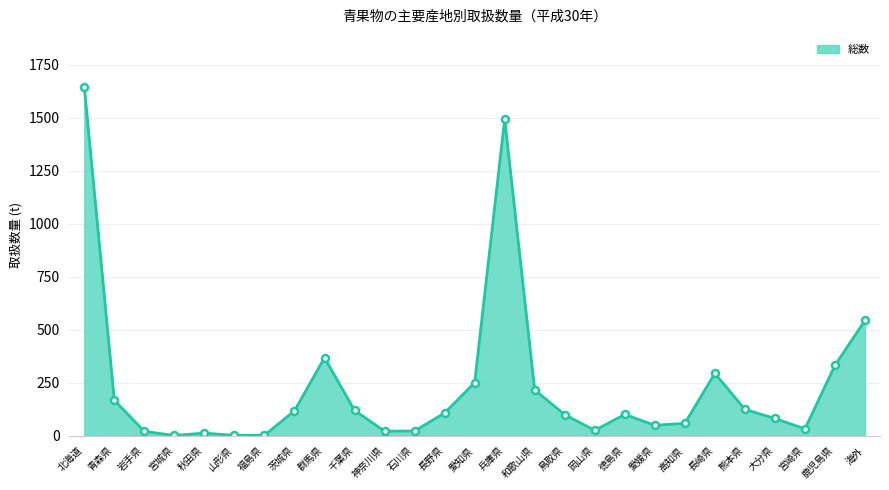

What is the difference between the values at 福島県 and 石川県?

20